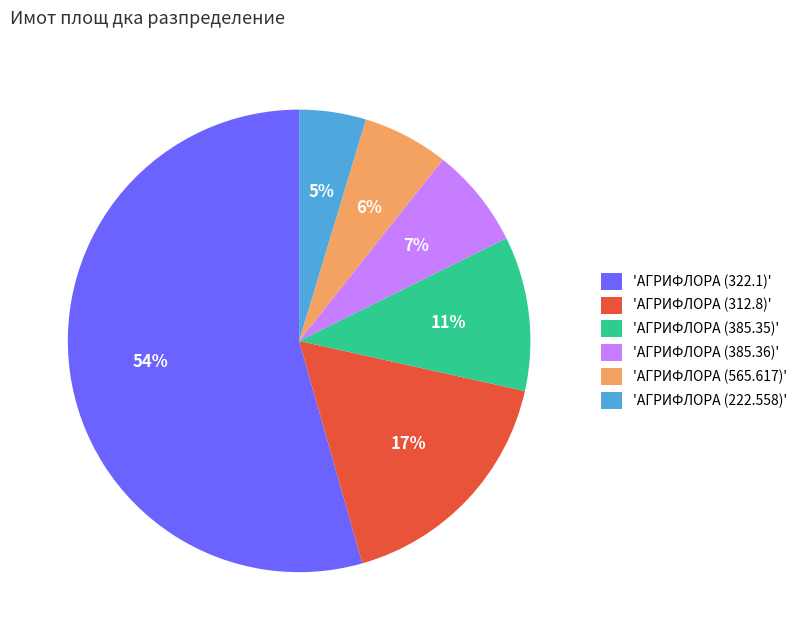

To the nearest percent, what portion does 'АГРИФЛОРА (565.617)' represent?

6%